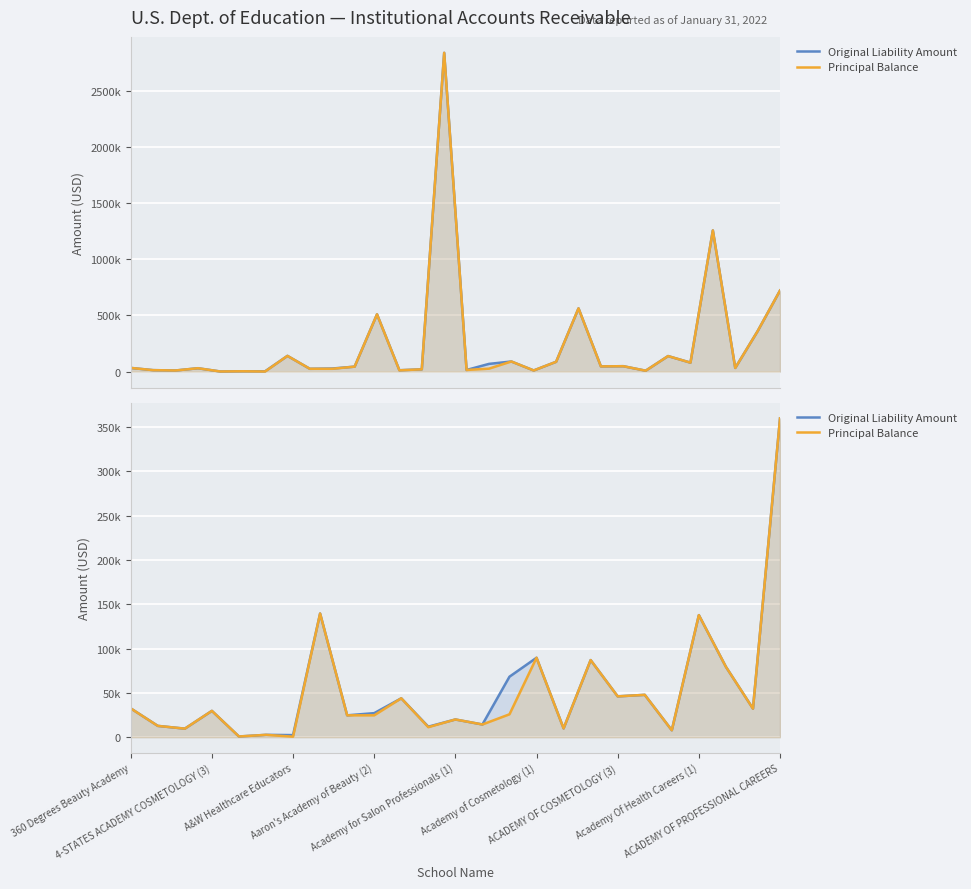

What position from the right is Academy for Salon Professionals (1)?

13